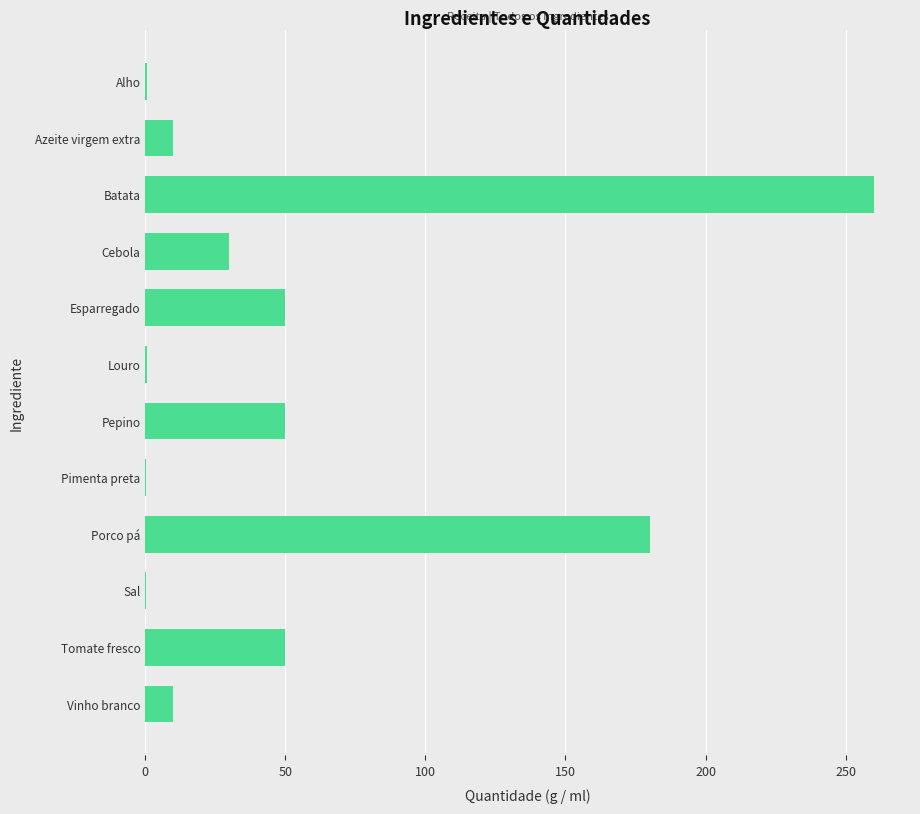

What is the maximum value shown in the chart?

260.0